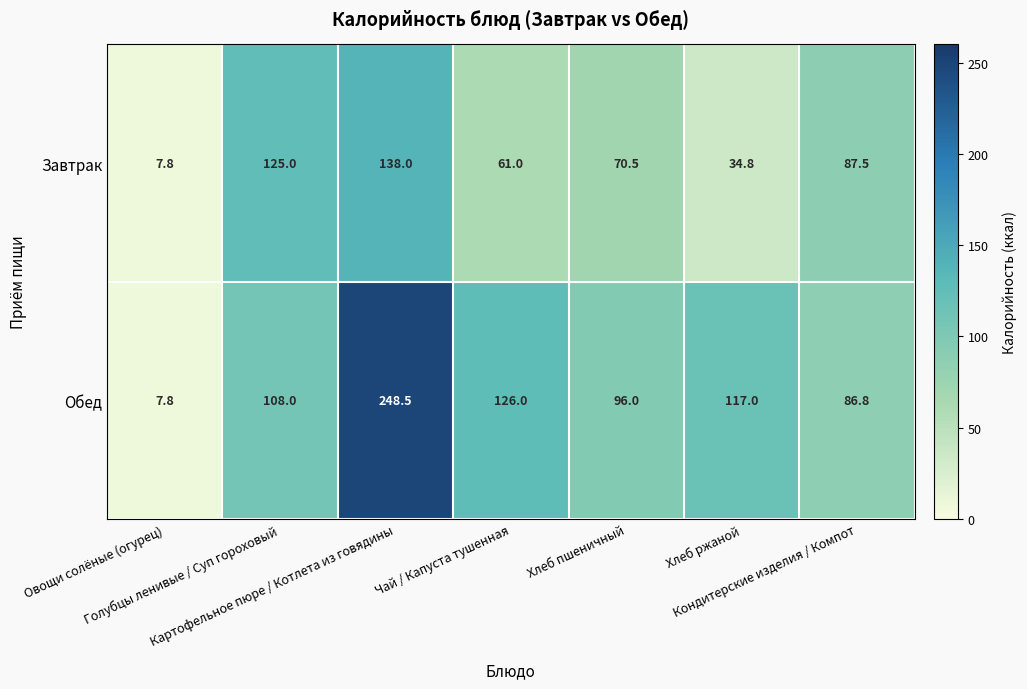

What is the lowest value of the Обед series?

7.8